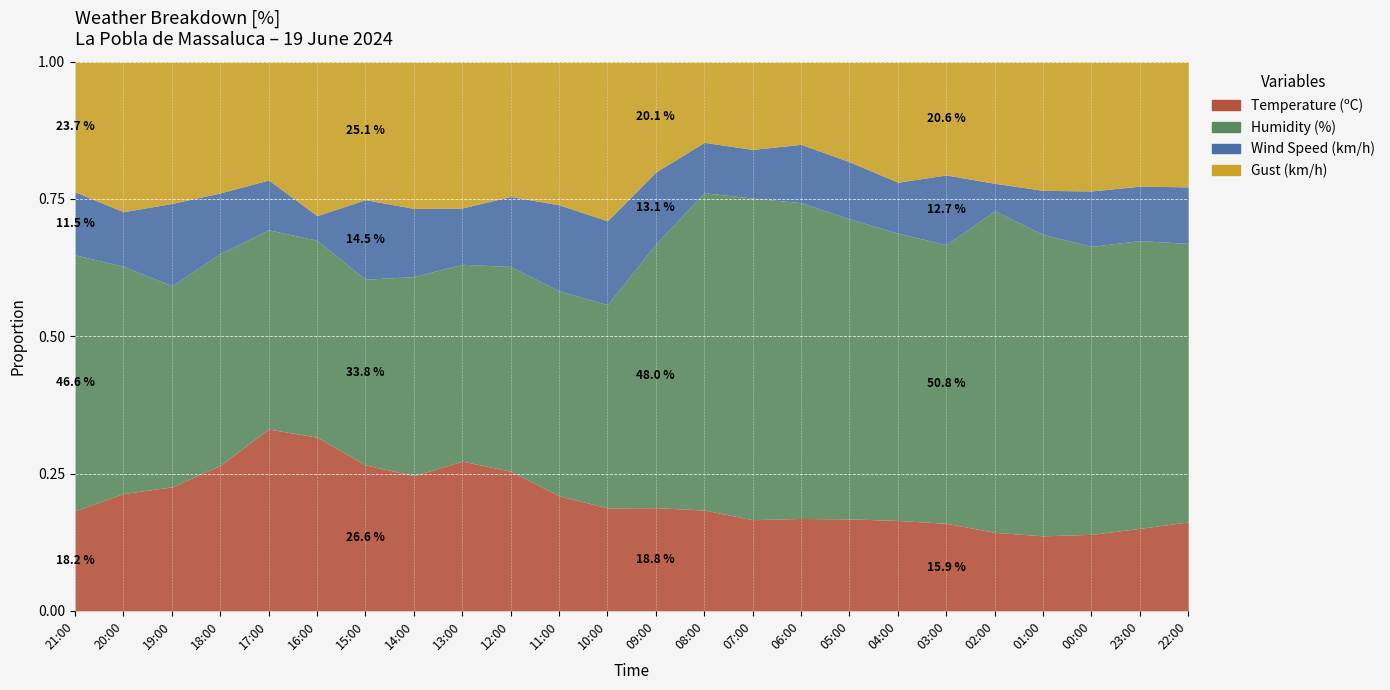

What is the label of the 16th point from the left?

06:00